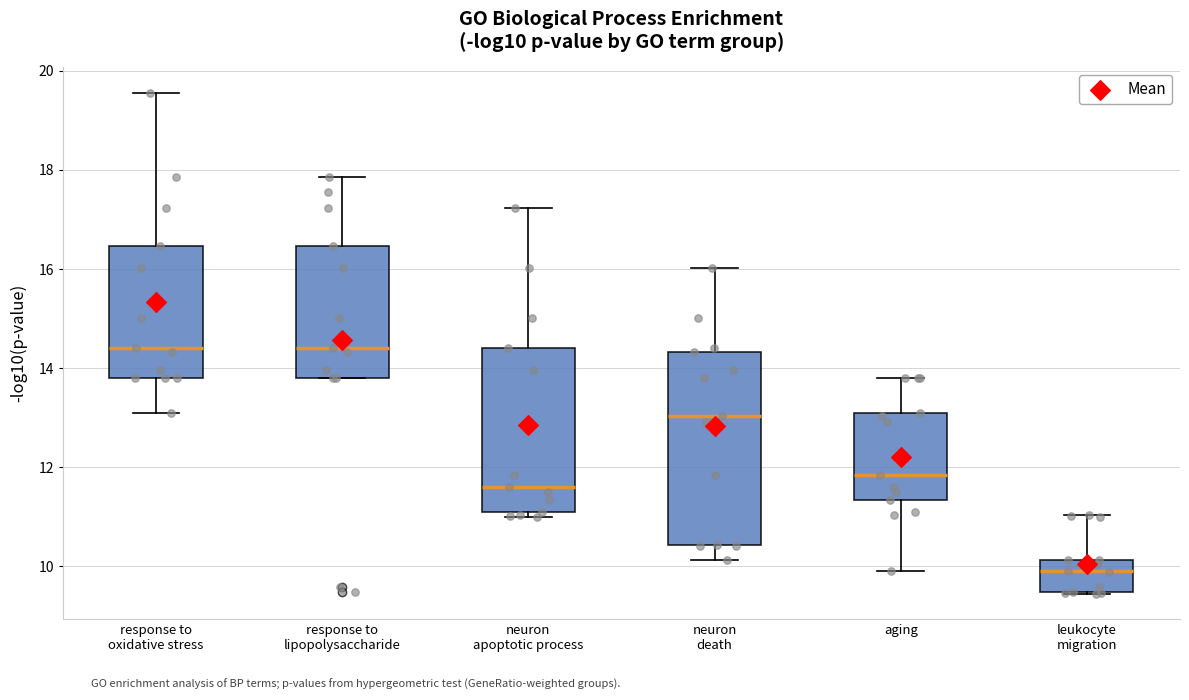

Where does the upper whisker of the box for response to lipopolysaccharide end on the y-axis? The values are not printed on the chart, so give them approximately, as read against the axis.

17.8